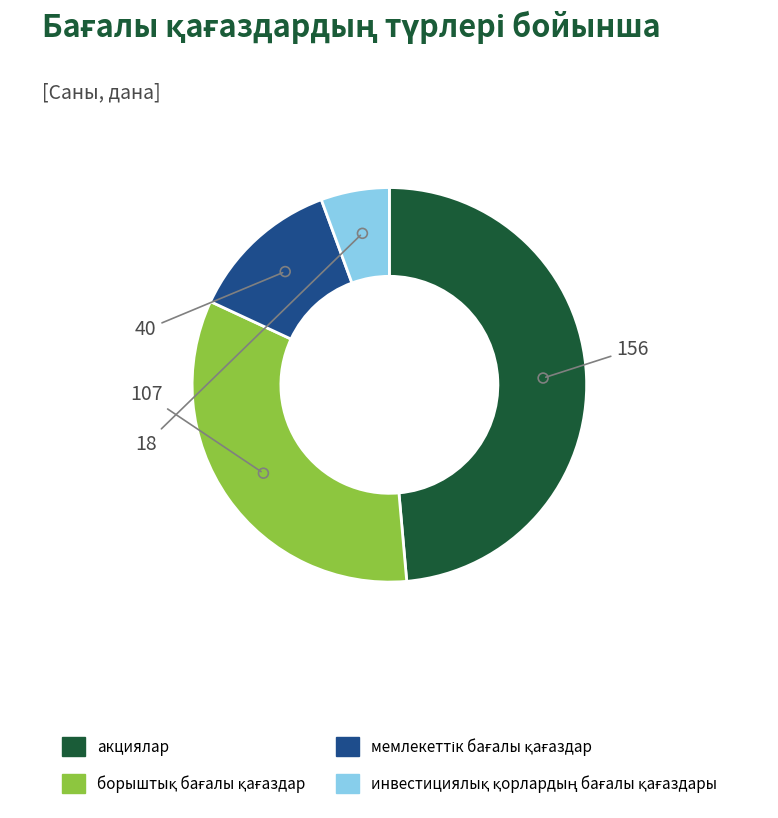

True or false: акциялар accounts for 41% of the total.

False